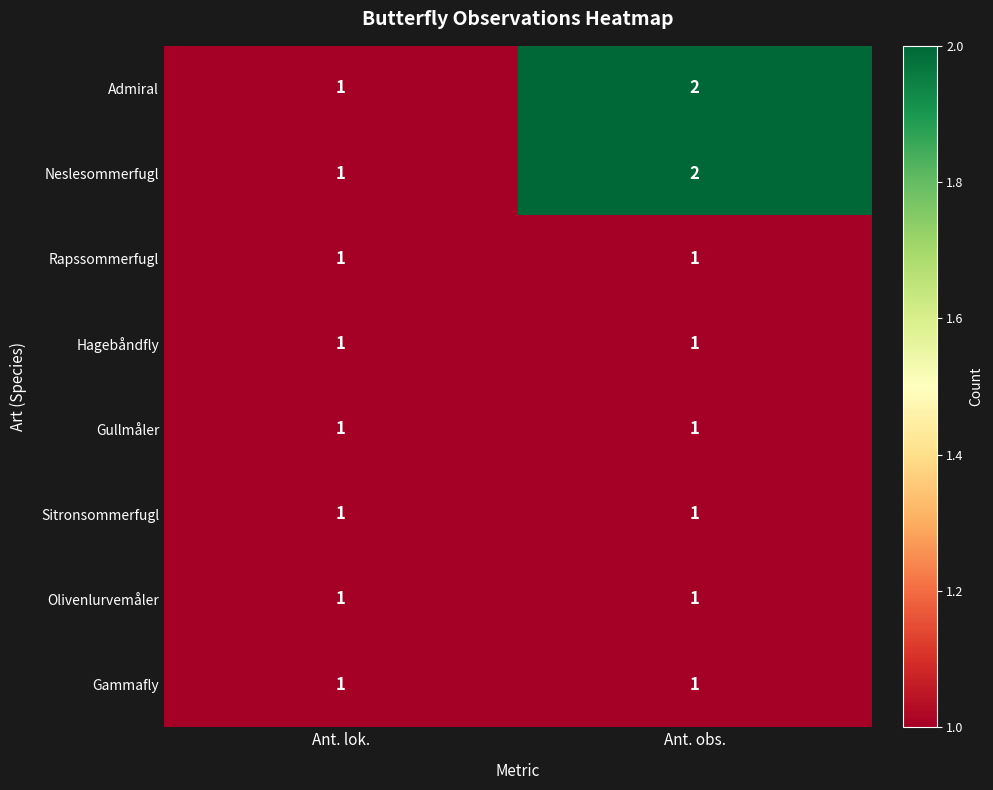

The value of Sitronsommerfugl at Ant. obs. is 1. True or false?

True